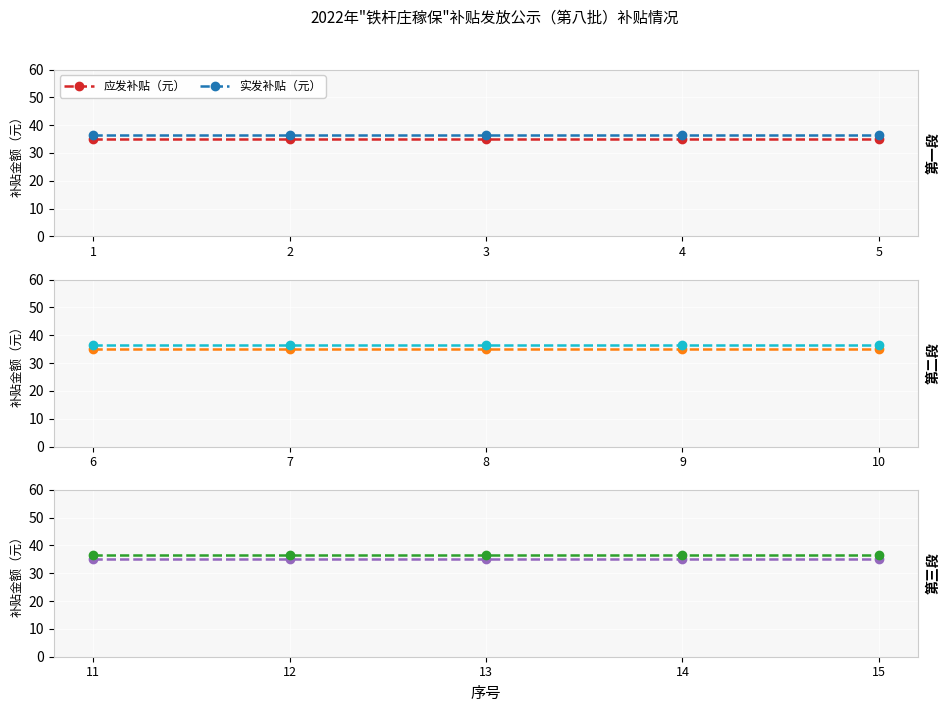

What is the average value of the 实发补贴（元） series?

36.5